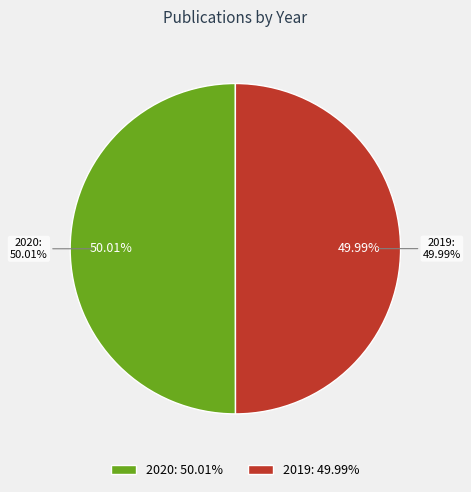

Approximately how many times larger is the value at 2019 compared to 2020?

1.0